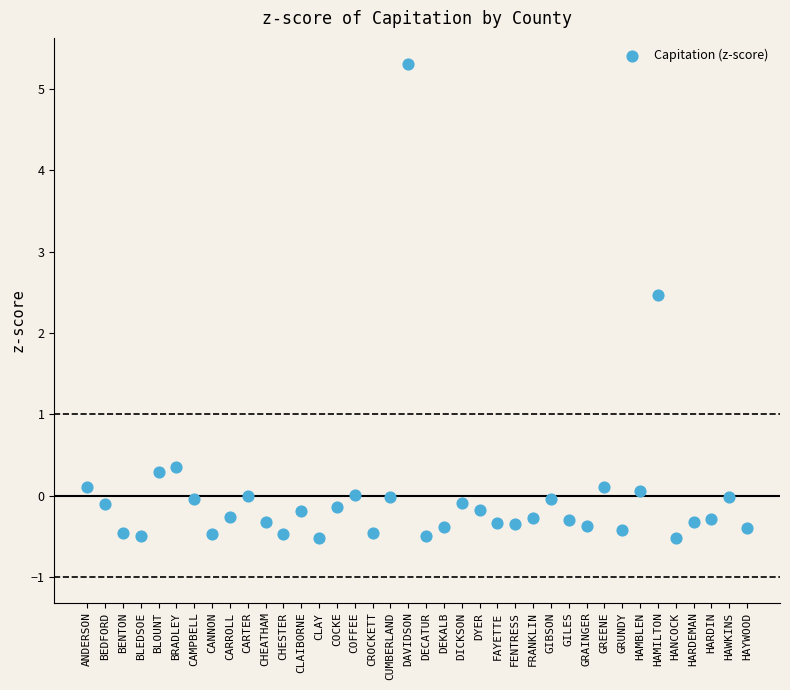

What Y value in the scatter plot is closest to 2?

2.5